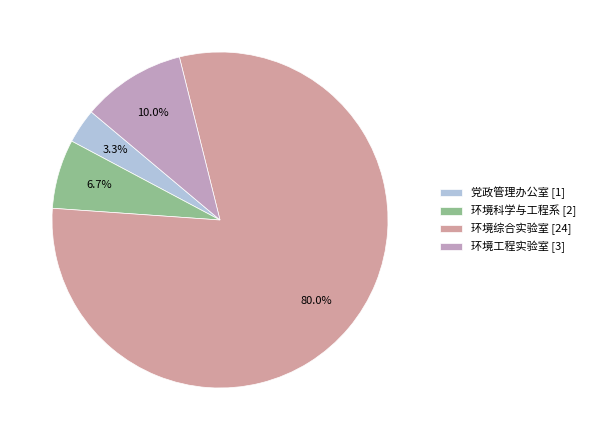

Which slice represents more than half of the pie?

环境综合实验室